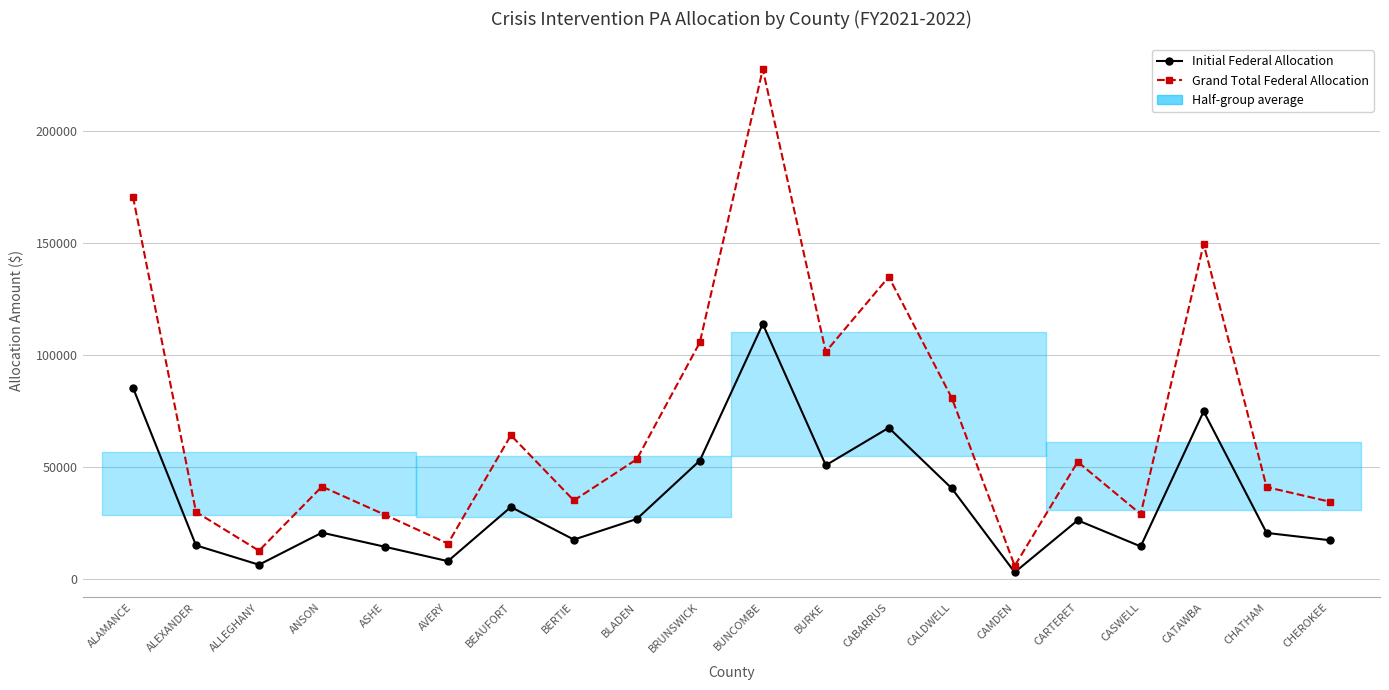

What position from the right is BRUNSWICK?

11